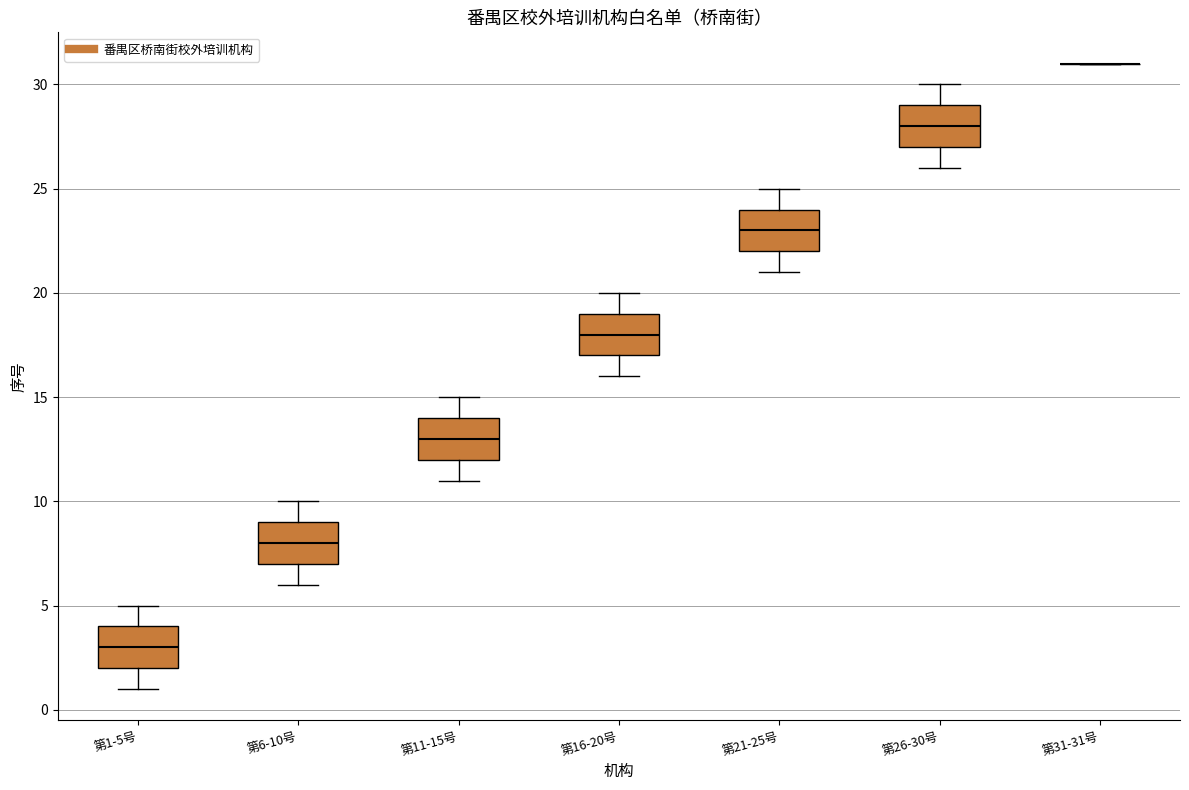

Reading left to right, transcribe this box plot: for each box, give where its median line is, the range the box spans, and where its two whiskers end, as read against the y-axis. The values are not printed on the chart, so give them approximately, as read against the axis.

第1-5号: median 3, box 2 to 4, whiskers 1 to 5
第6-10号: median 8, box 7 to 9, whiskers 6 to 10
第11-15号: median 13, box 12 to 14, whiskers 11 to 15
第16-20号: median 18, box 17 to 19, whiskers 16 to 20
第21-25号: median 23, box 22 to 24, whiskers 21 to 25
第26-30号: median 28, box 27 to 29, whiskers 26 to 30
第31-31号: box collapsed to a line at 31, whiskers 31 to 31